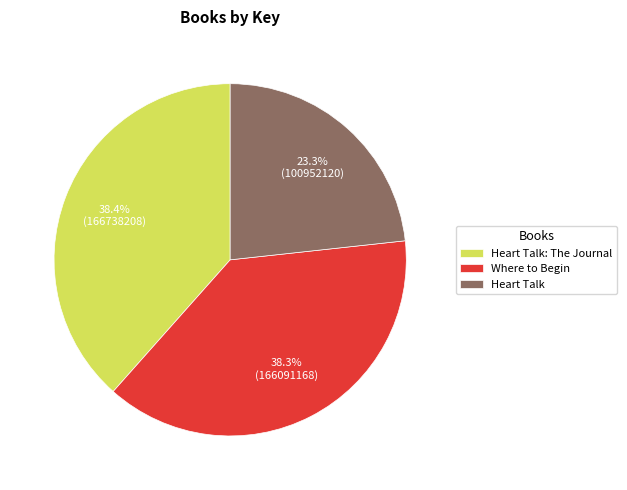

How much of the chart is everything except Heart Talk: The Journal?

61.6%